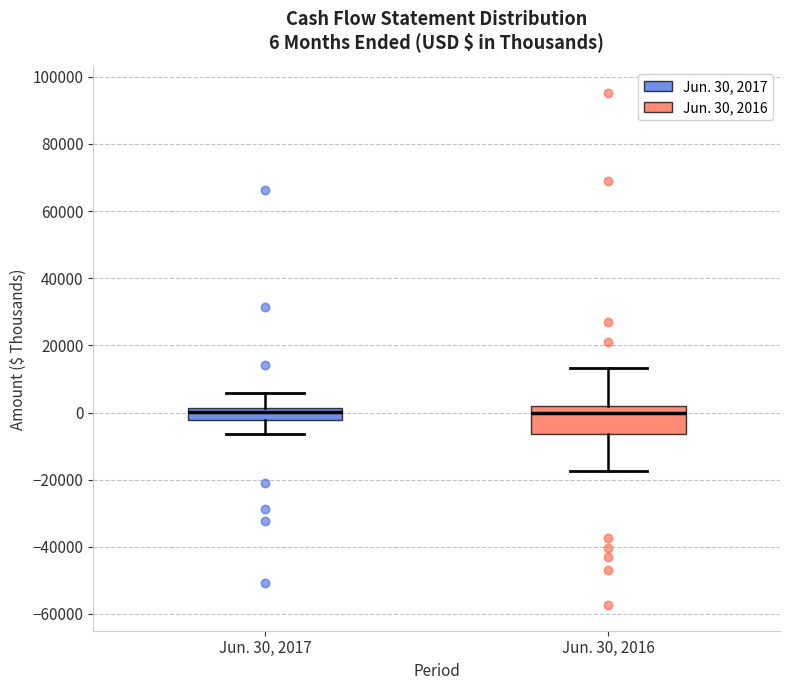

Which box is the tallest, from its lower edge to its upper edge?

Jun. 30, 2016